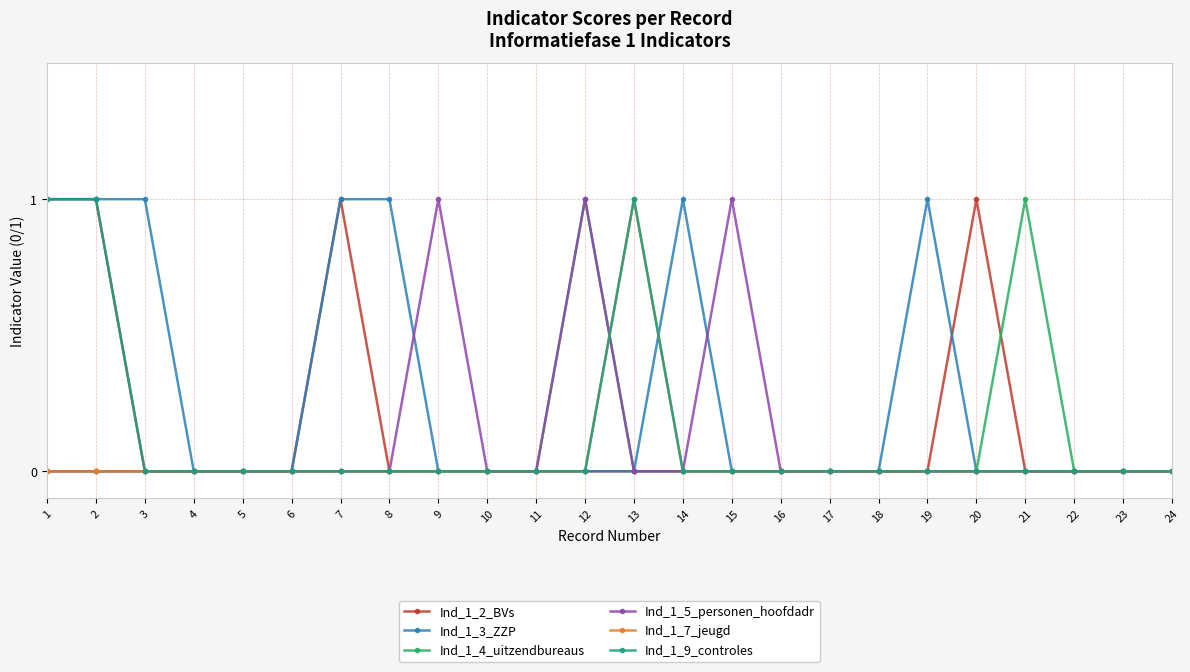

True or false: Ind_1_5_personen_hoofdadr has more than 0 points higher than both neighbors.

True